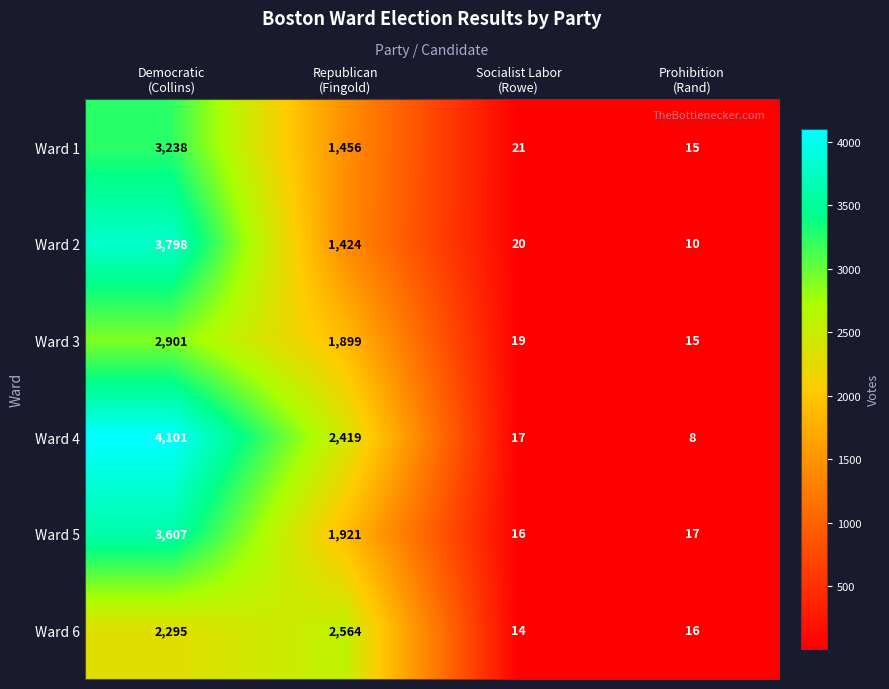

What is the total value across all series at Democratic
(Collins)?

19940